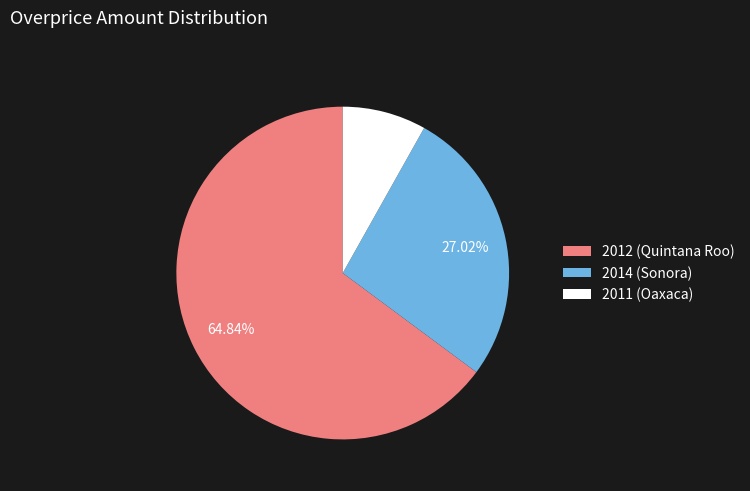

To the nearest percent, what is the difference between the 2014 (Sonora) and 2012 (Quintana Roo) slice percentages?

38%